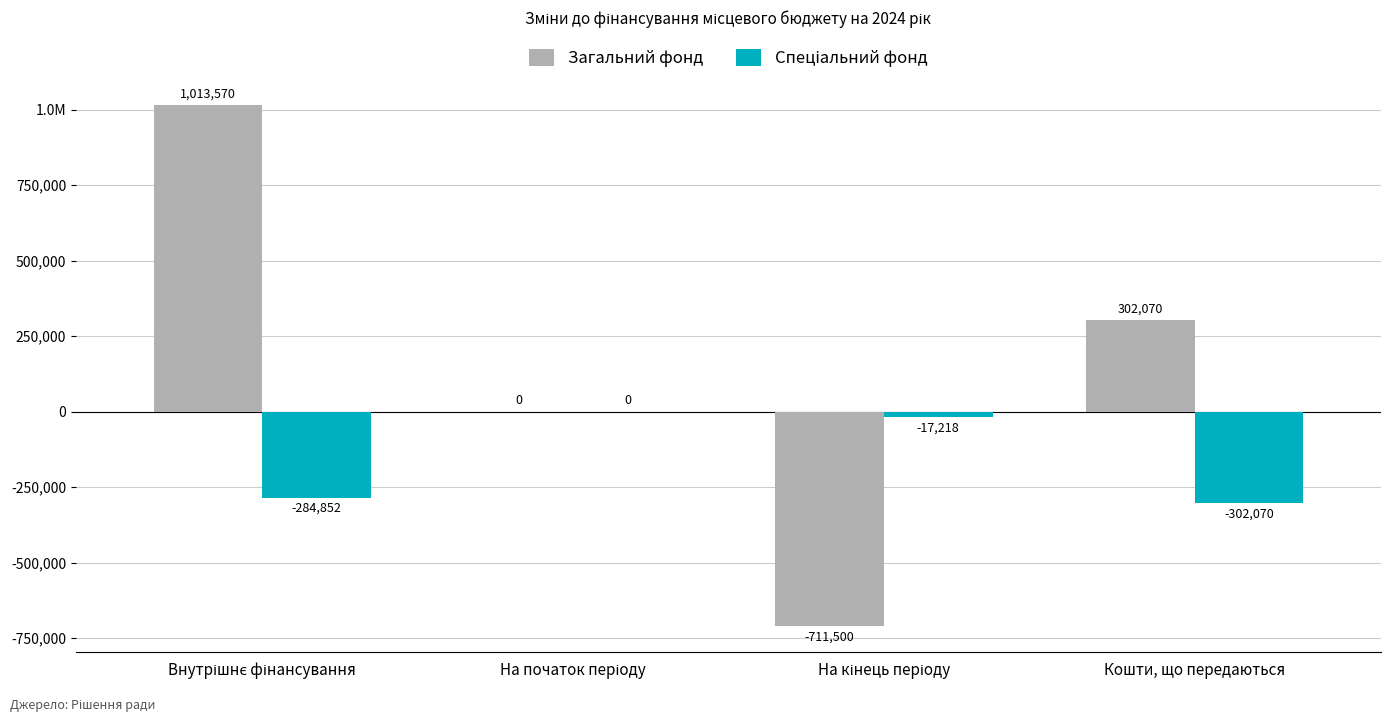

The Спеціальний фонд series shows 0 at На початок періоду. True or false?

True